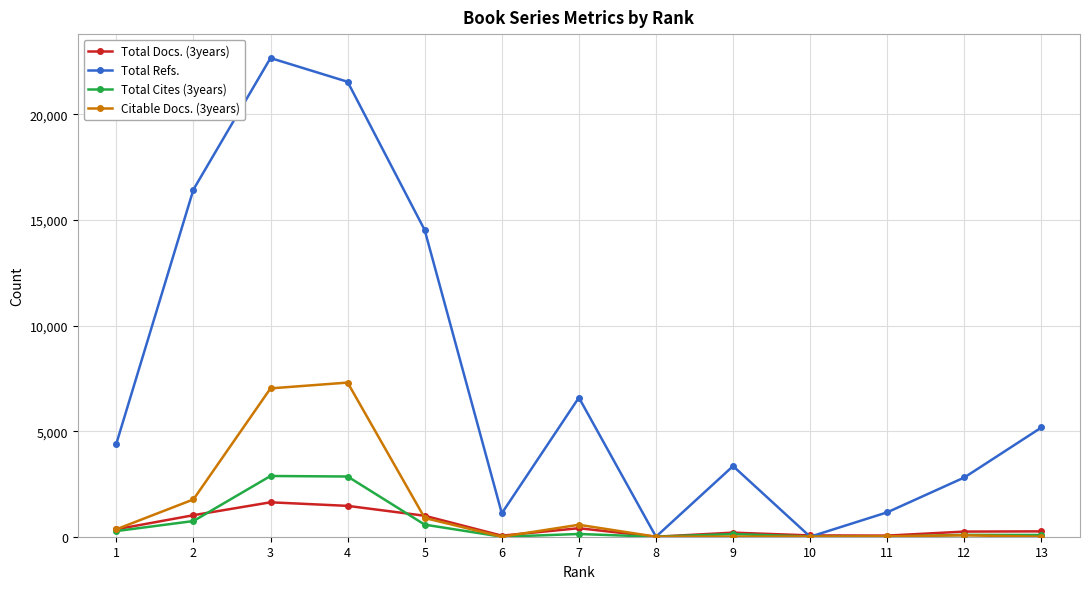

Which series has the largest total across all categories?

Total Refs.